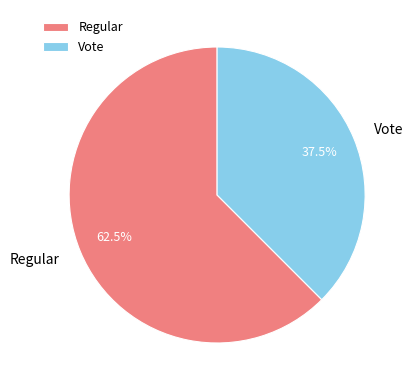

Is there a majority slice in this chart?

Yes